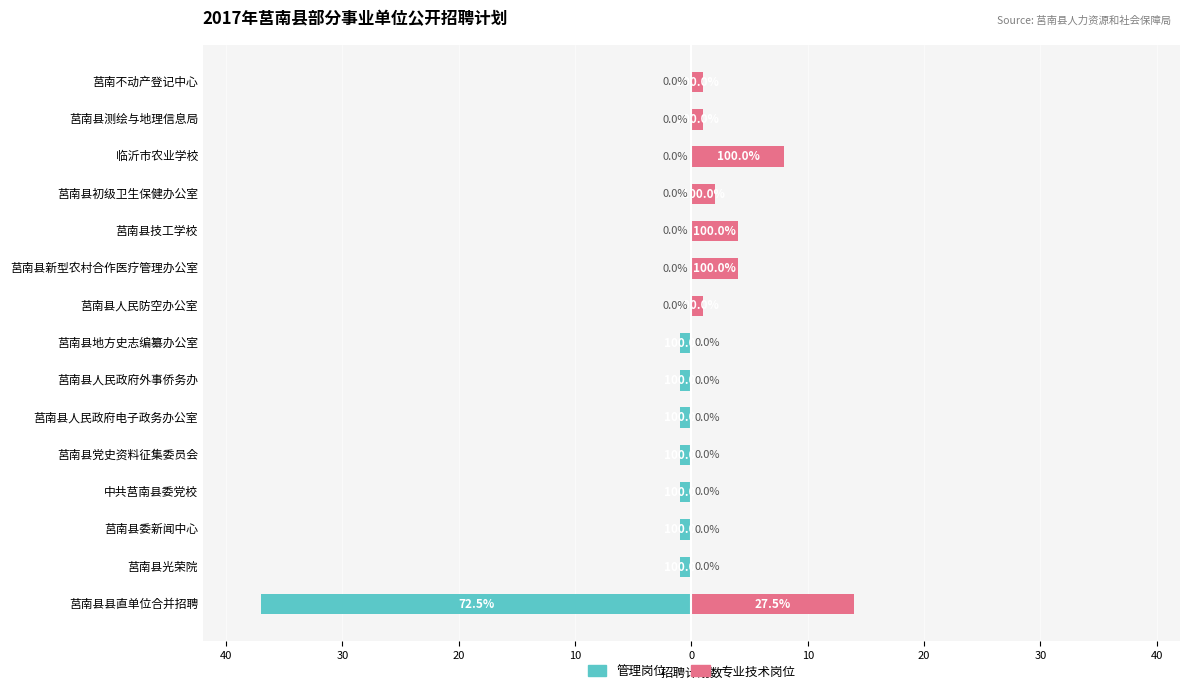

The 管理岗位 series shows -1 at 莒南县人民政府外事侨务办. True or false?

True